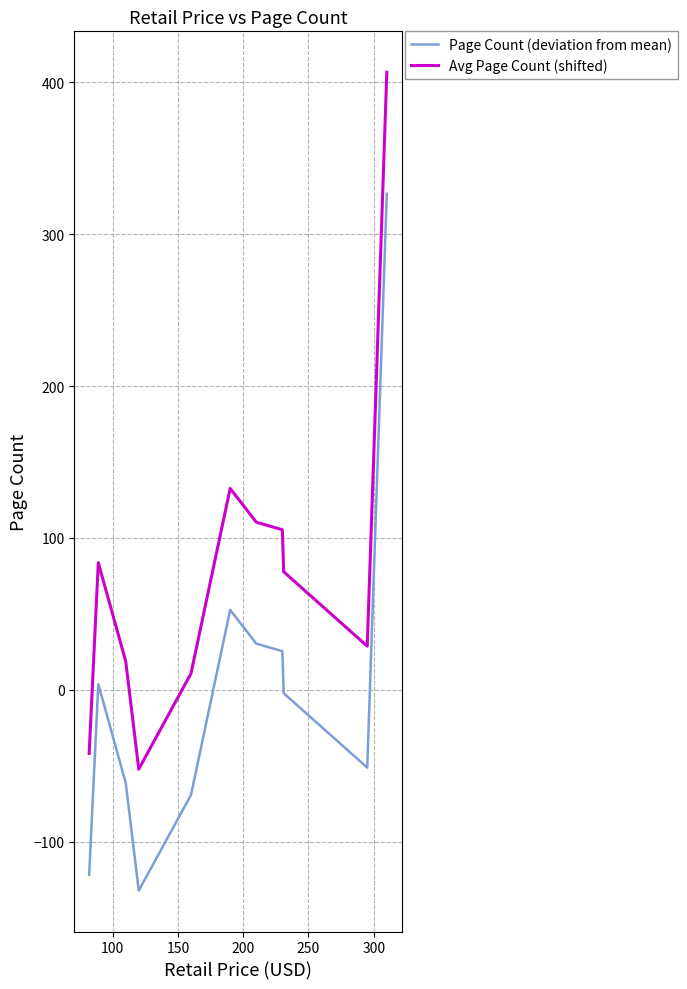

True or false: Avg Page Count (shifted) and Page Count (deviation from mean) cross at least once.

False